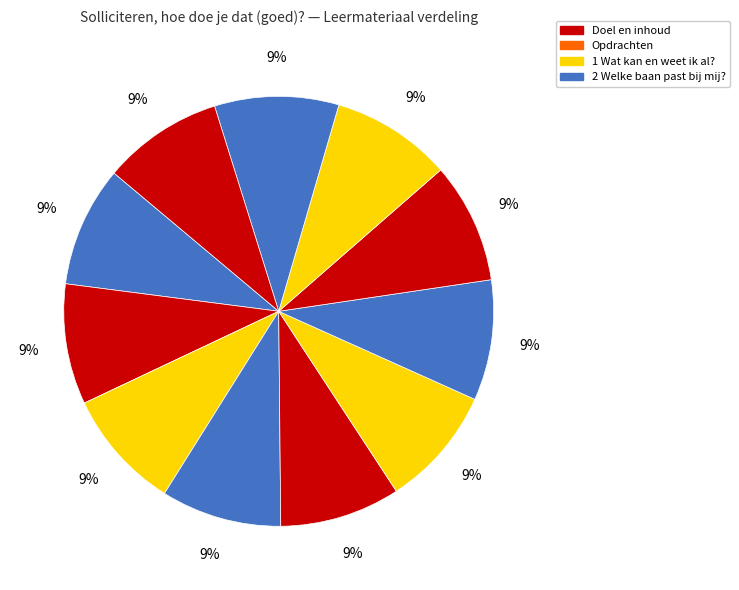

How many slices are in this pie chart?

11